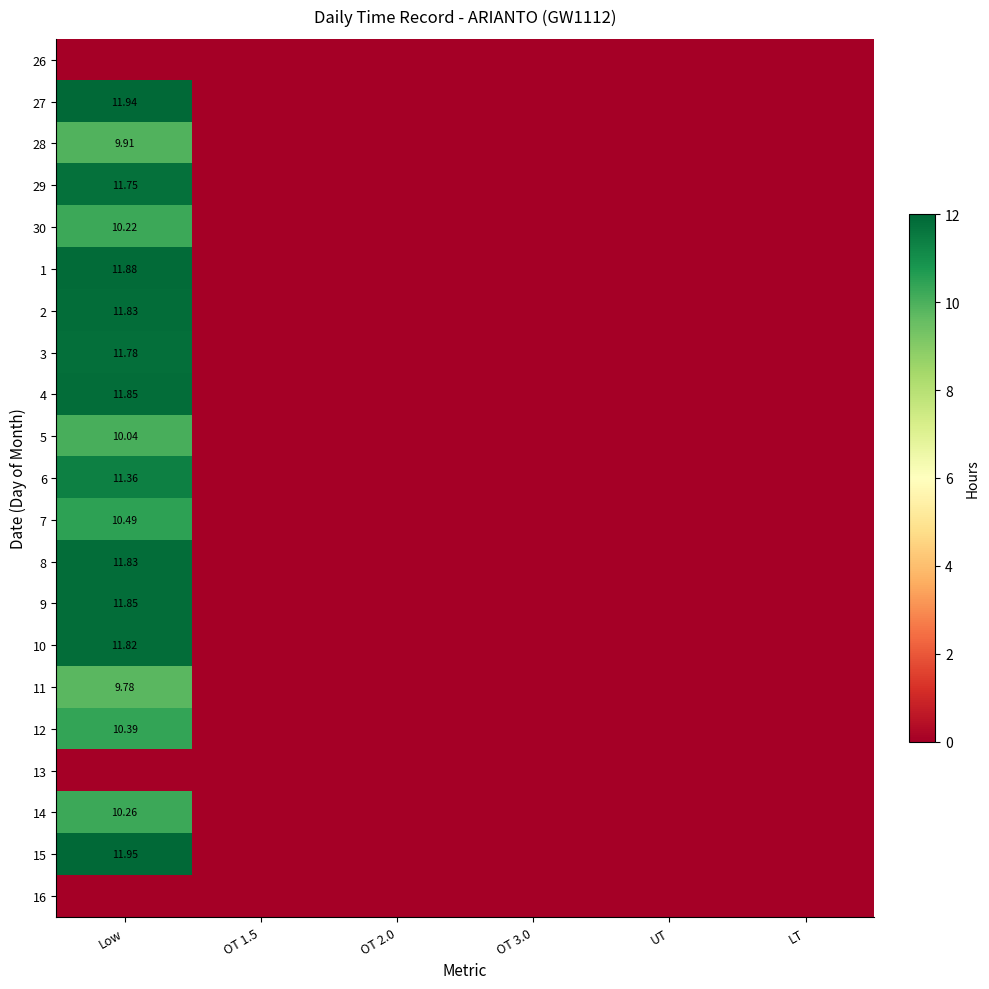

What is the maximum value for 8?

11.8